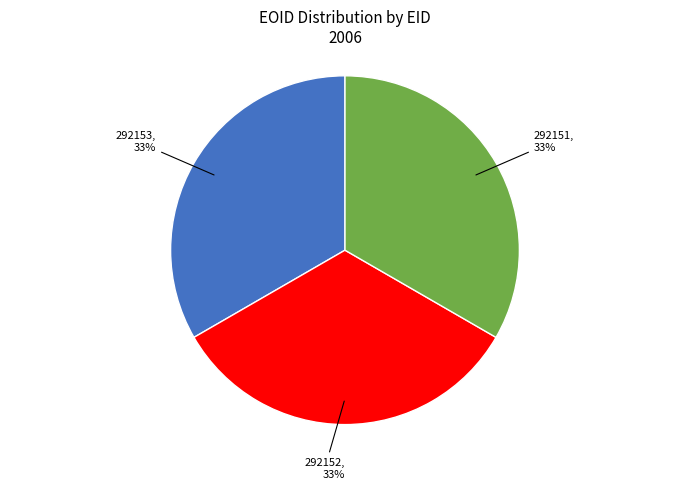

Approximately how many times larger is the value at 292152, 33% compared to 292151, 33%?

1.0